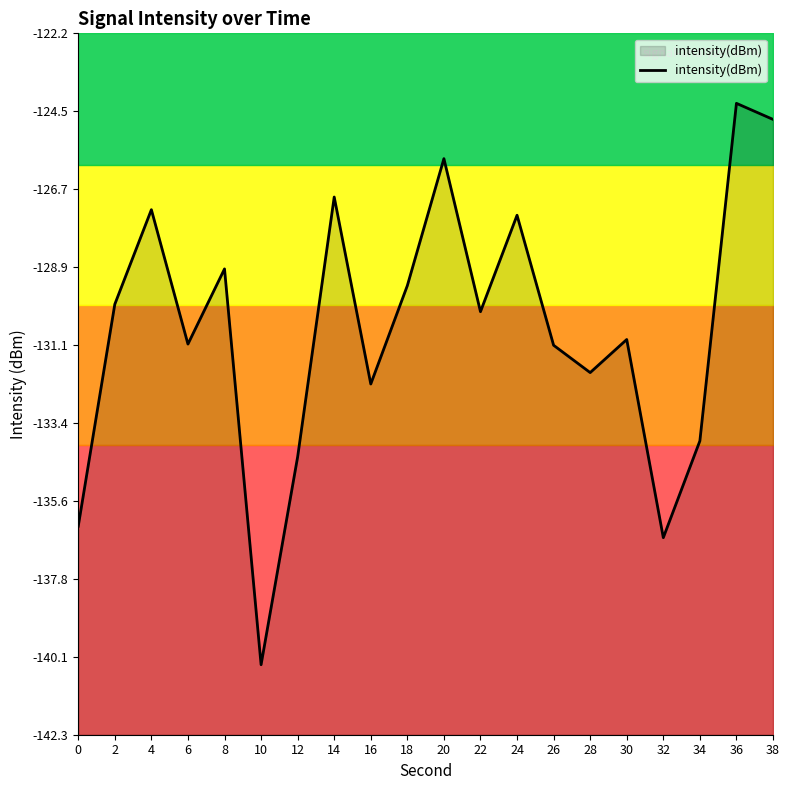

Rank the categories by value from highest to lowest.

36, 38, 20, 14, 4, 24, 8, 18, 2, 22, 30, 6, 26, 28, 16, 34, 12, 0, 32, 10